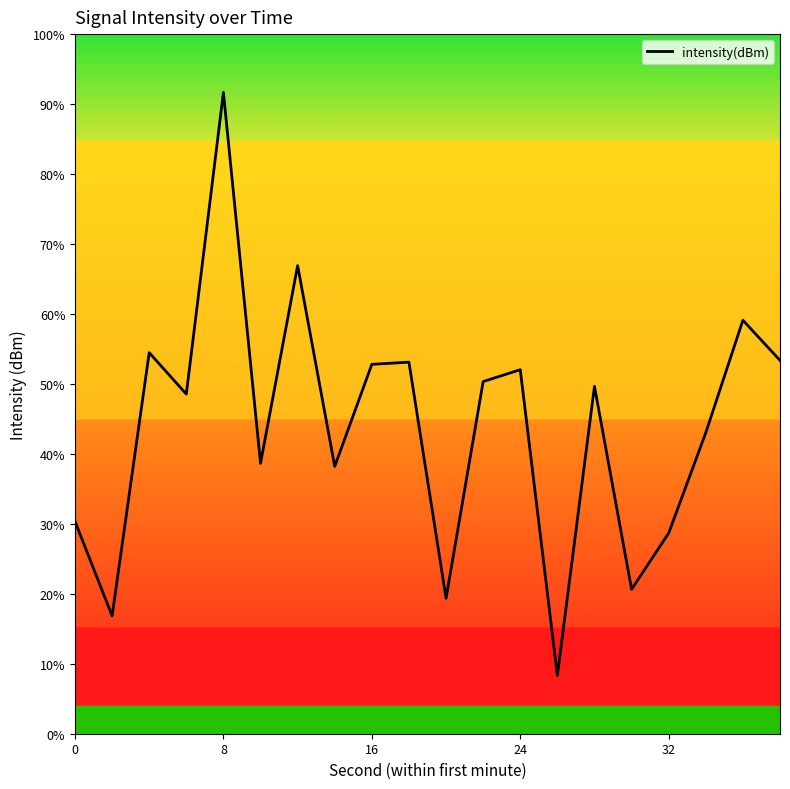

Does the chart display data point markers on the line(s)?

No